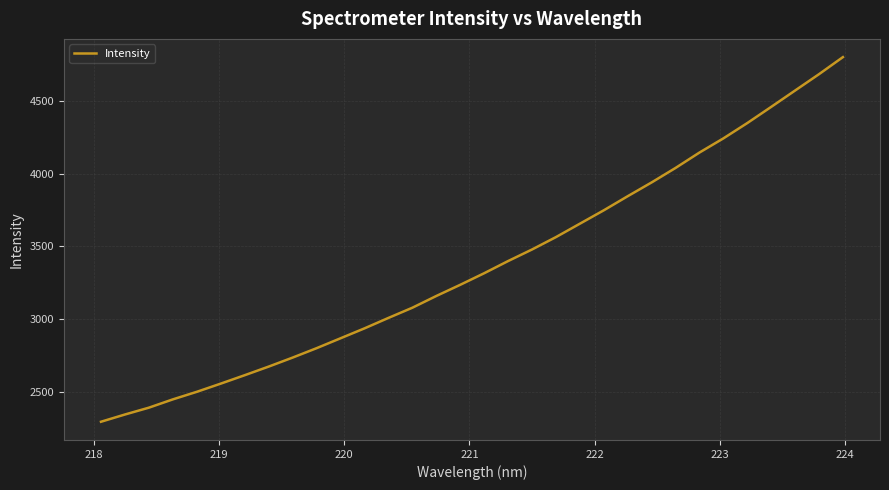

What is the minimum value shown in the chart?

2297.8